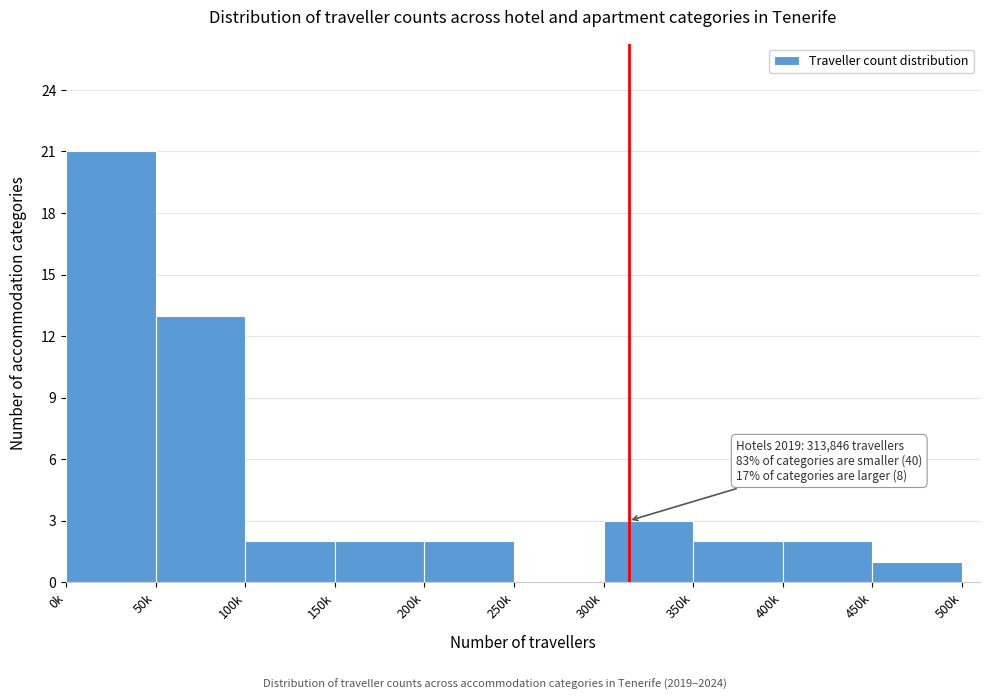

Read the value at 300k, to the nearest 5.

5